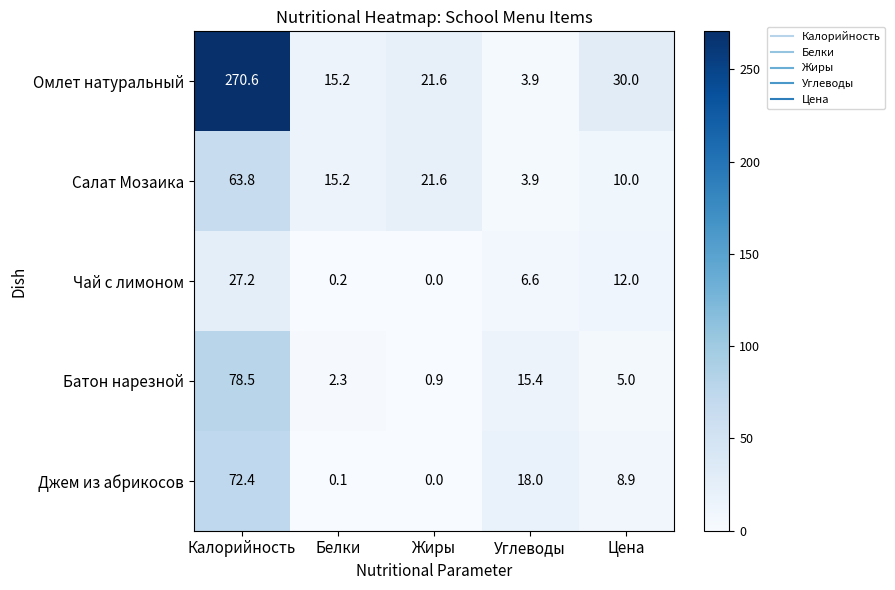

What value does the Чай с лимоном series have at Цена?

12.0